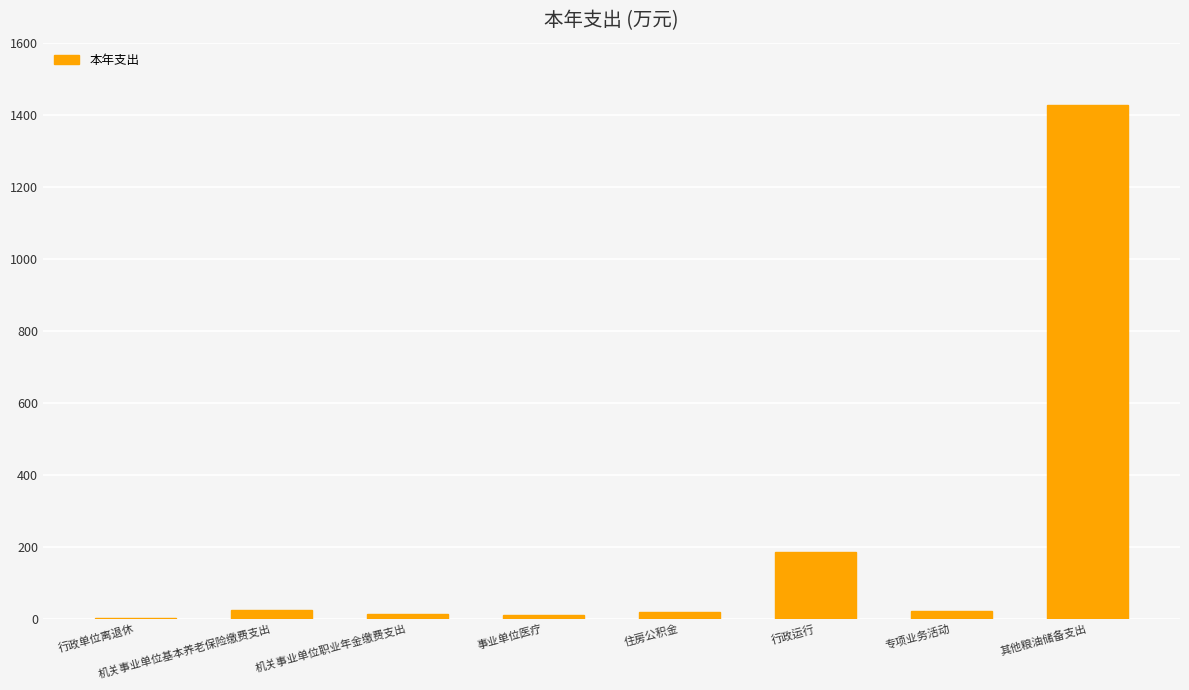

Read the value at 行政运行.

183.8